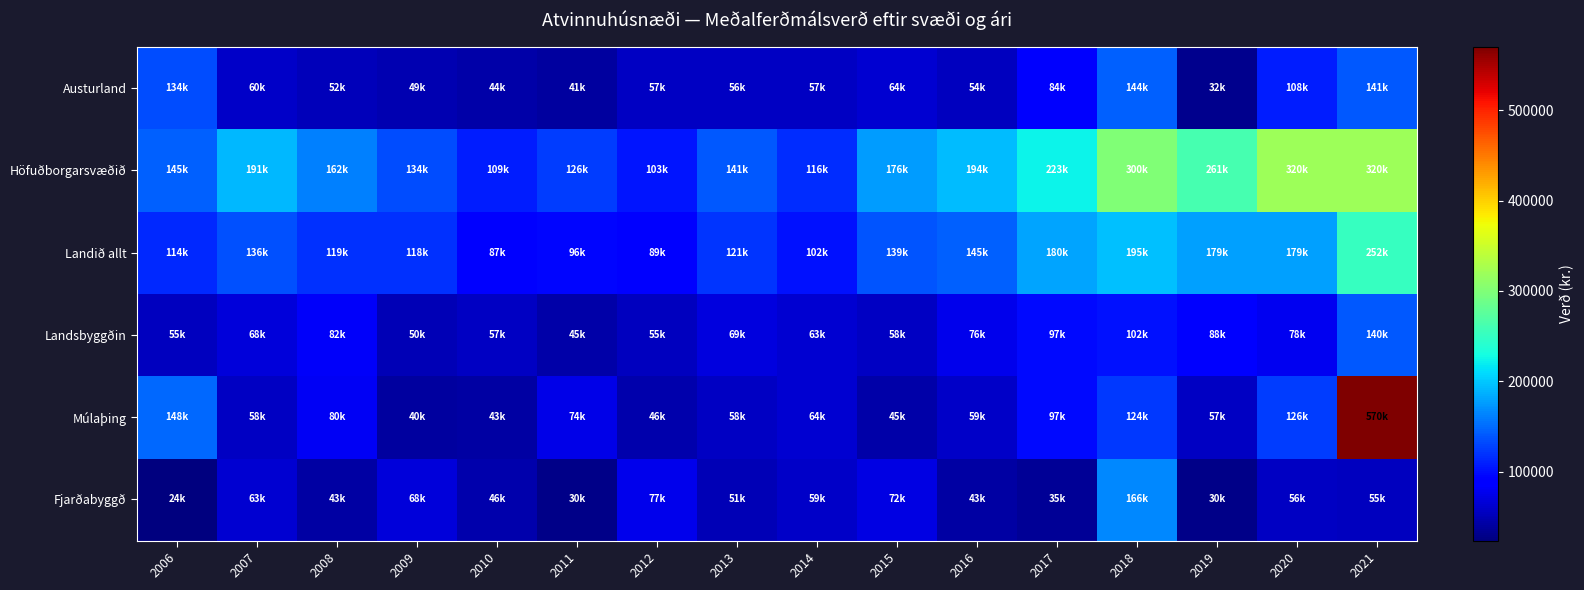

At 2008, list the series in order from largest to smallest.

Höfuðborgarsvæðið, Landið allt, Landsbyggðin, Múlaþing, Austurland, Fjarðabyggð